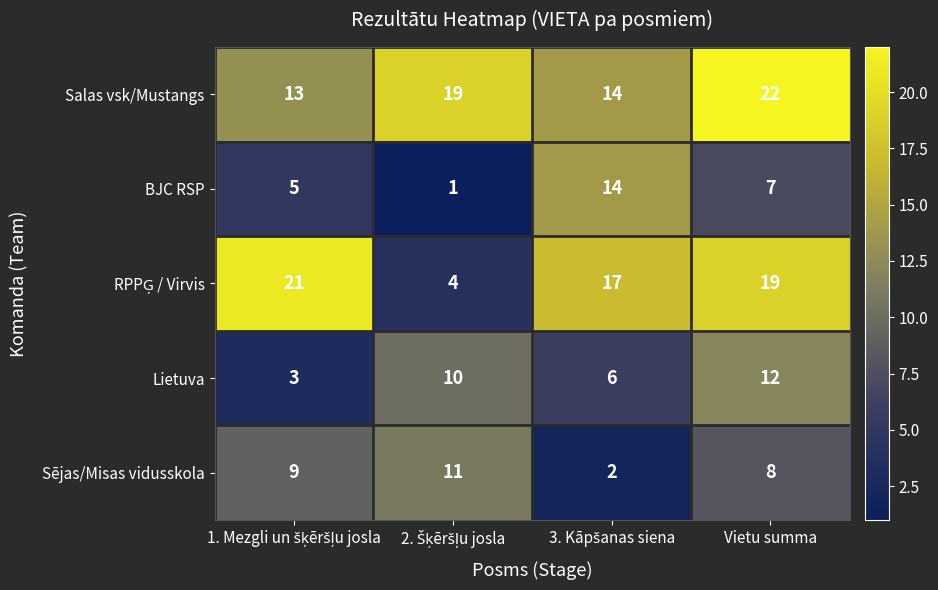

What is the average value of the BJC RSP series?

7